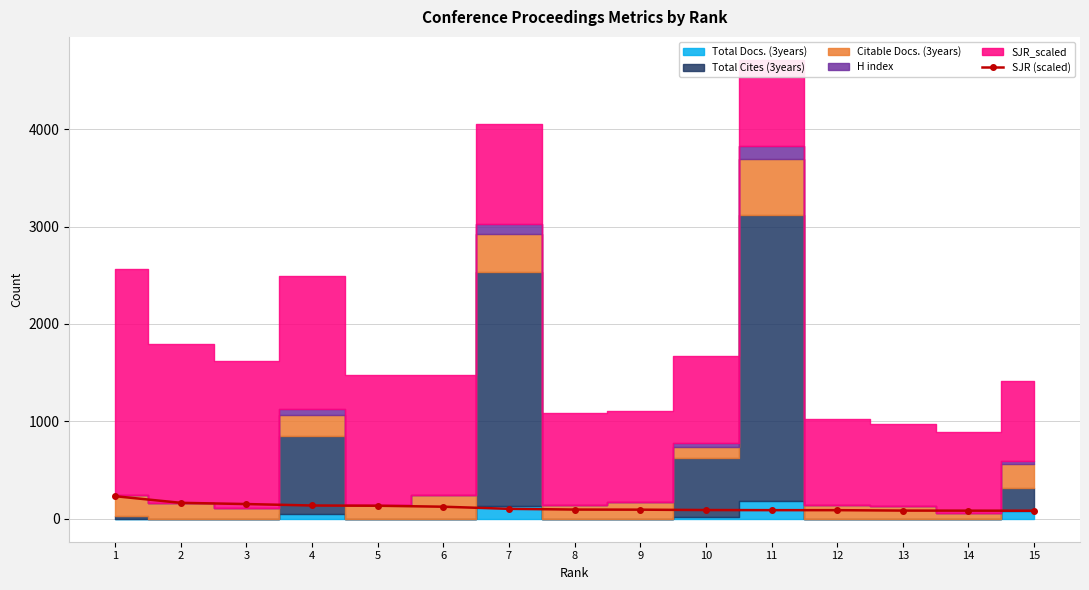

What is the value of the 6th point from the left?

123.8